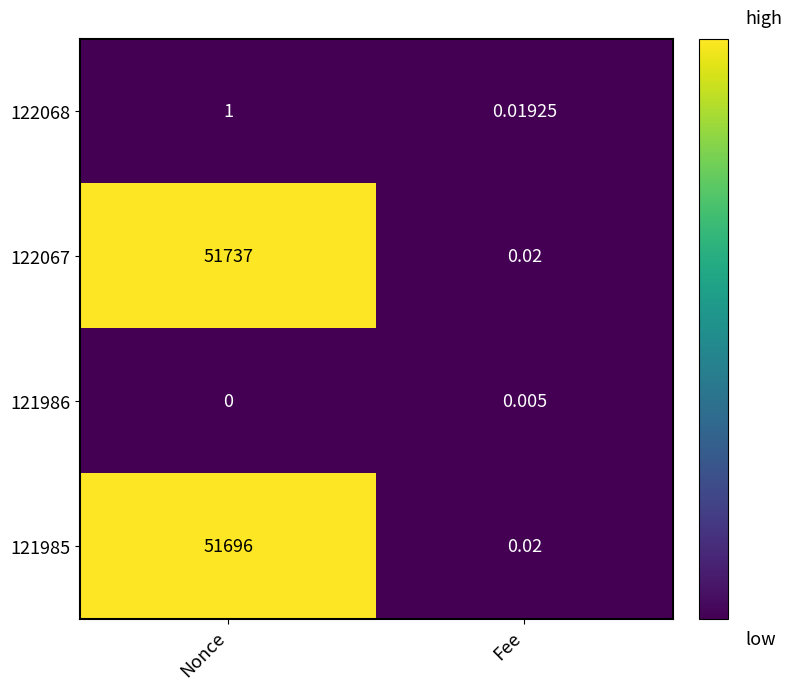

Which series has the largest range (max minus min)?

122067